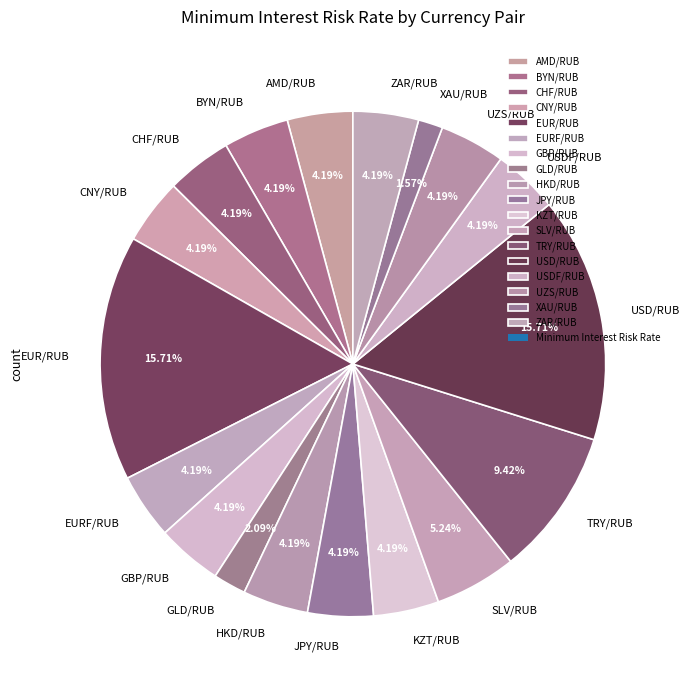

What percentage is the EURF/RUB slice, to the nearest percent?

4%